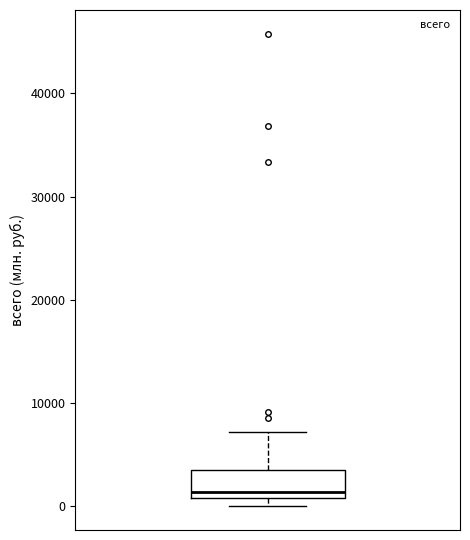

Where is the upper edge of the box on the y-axis? The values are not printed on the chart, so give them approximately, as read against the axis.

3000